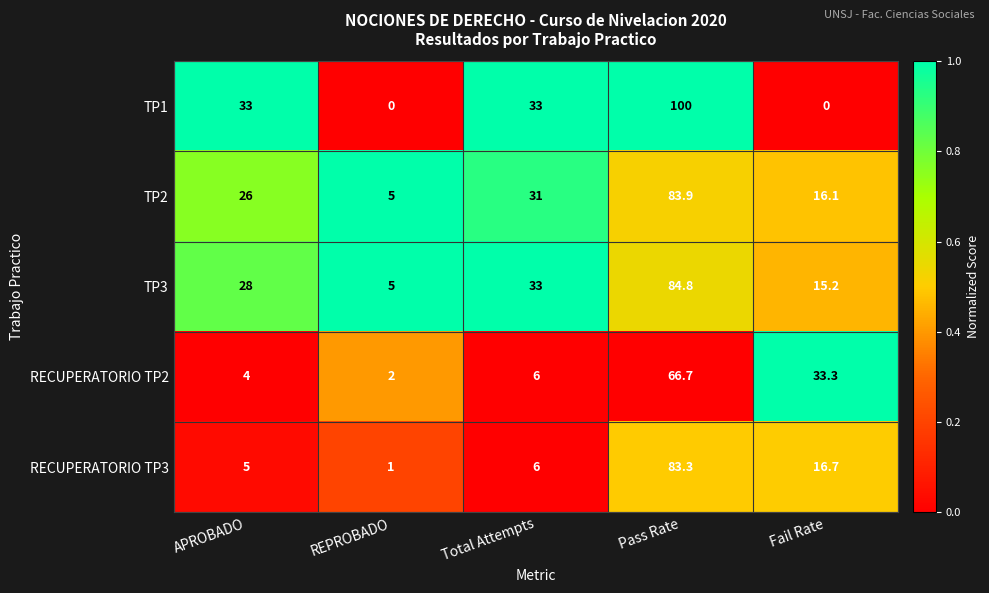

Is it true that TP3 equals 28.0 at APROBADO?

True